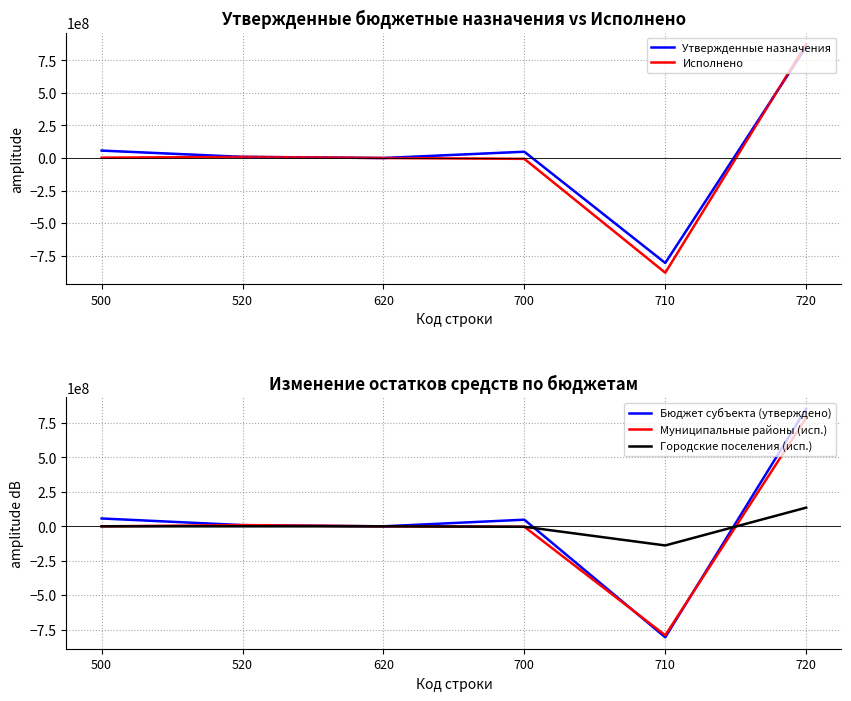

Which series ends up on top after the final intersection of Исполнено and Утвержденные назначения?

Исполнено